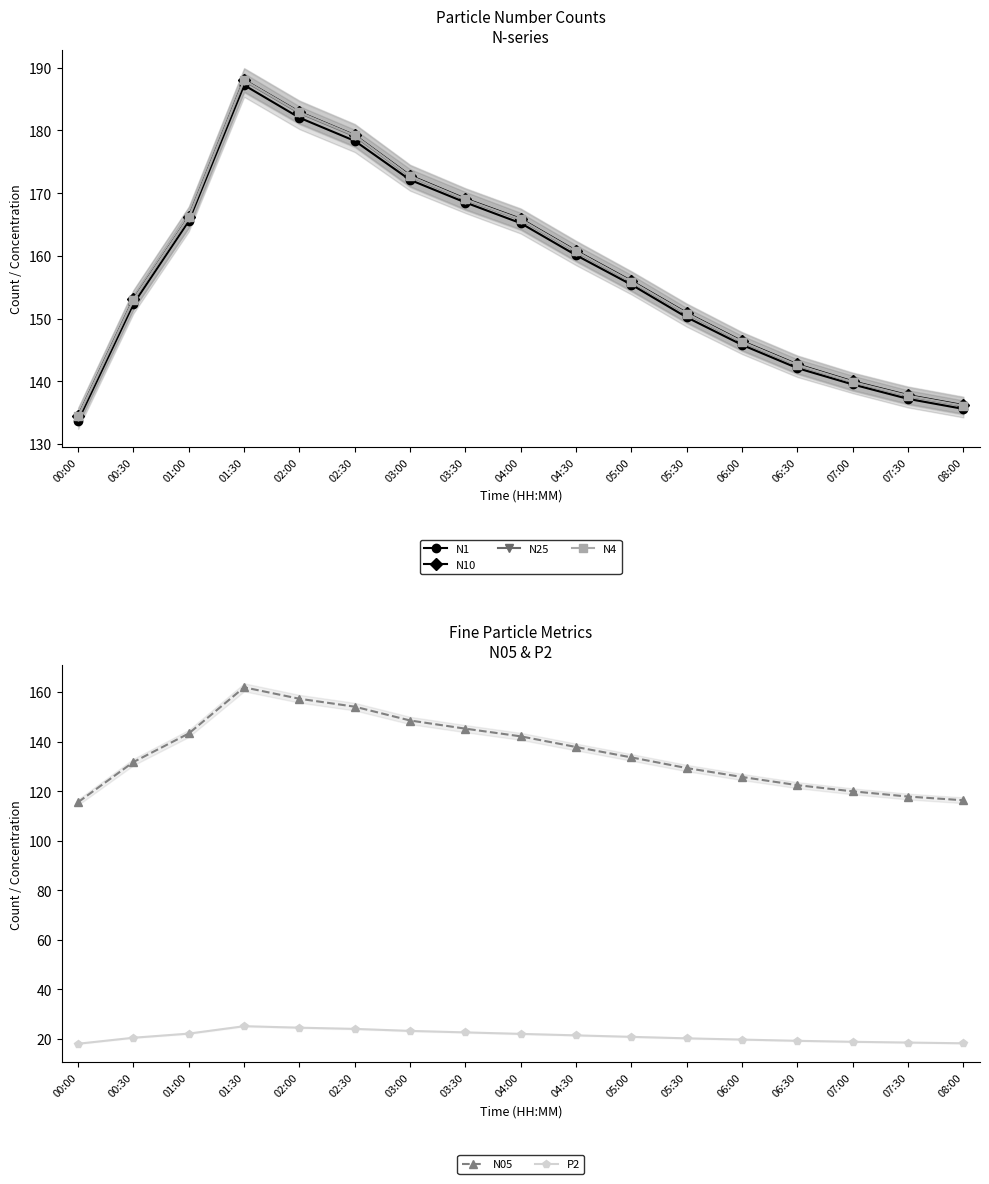

Where is P2 nearest to the value 21?

05:00